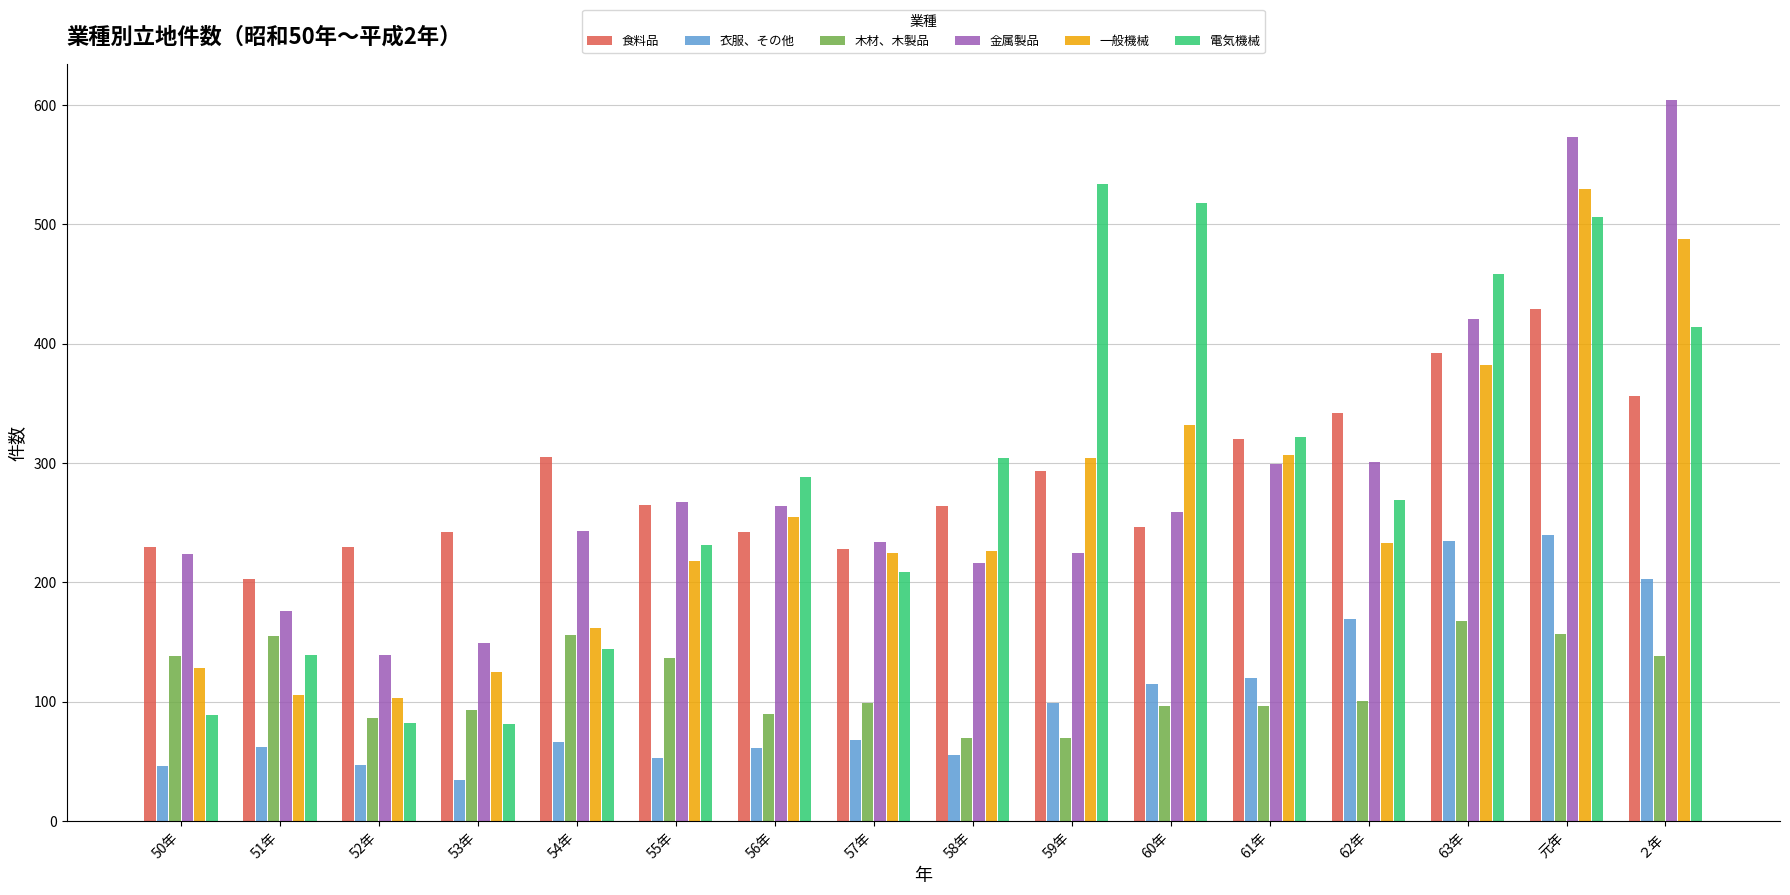

How many bars are there in total?

96